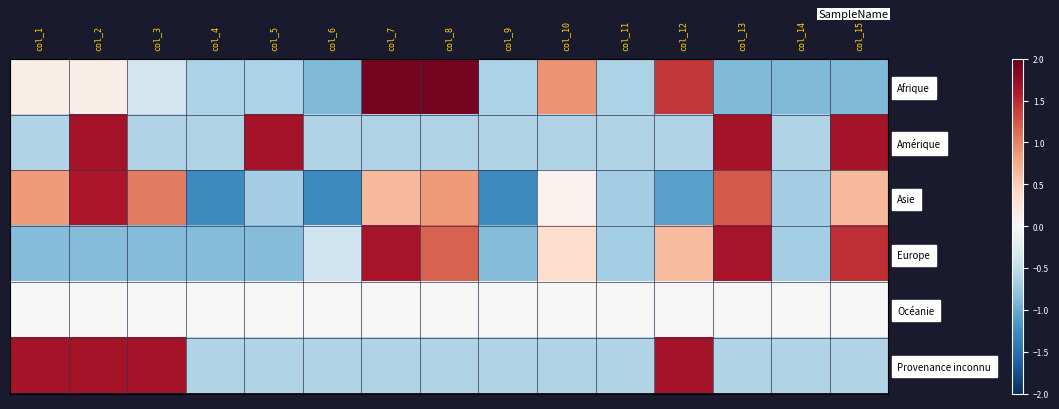

At col_2, list the series in order from largest to smallest.

Amérique, Provenance inconnu, Asie, Afrique, Océanie, Europe